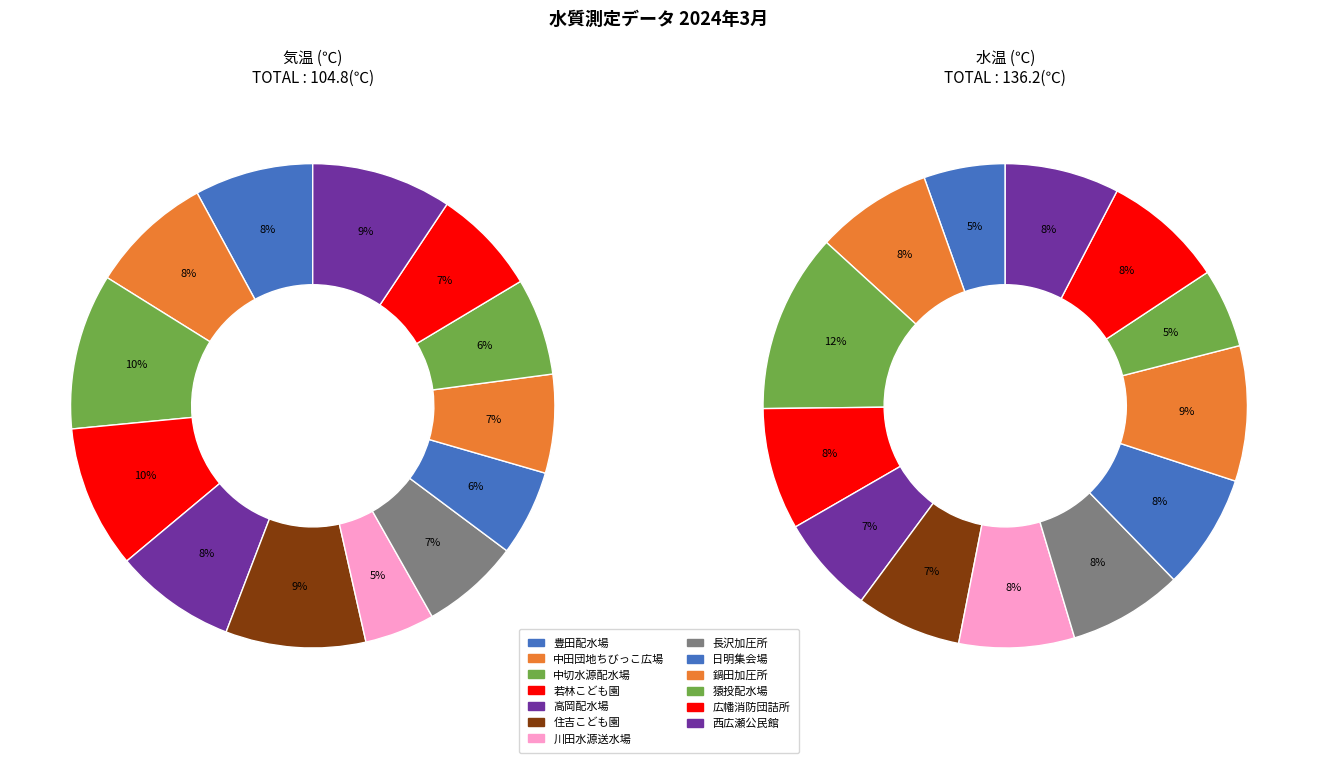

Which has a higher value, 川田水源送水場 or 中田団地ちびっこ広場?

中田団地ちびっこ広場